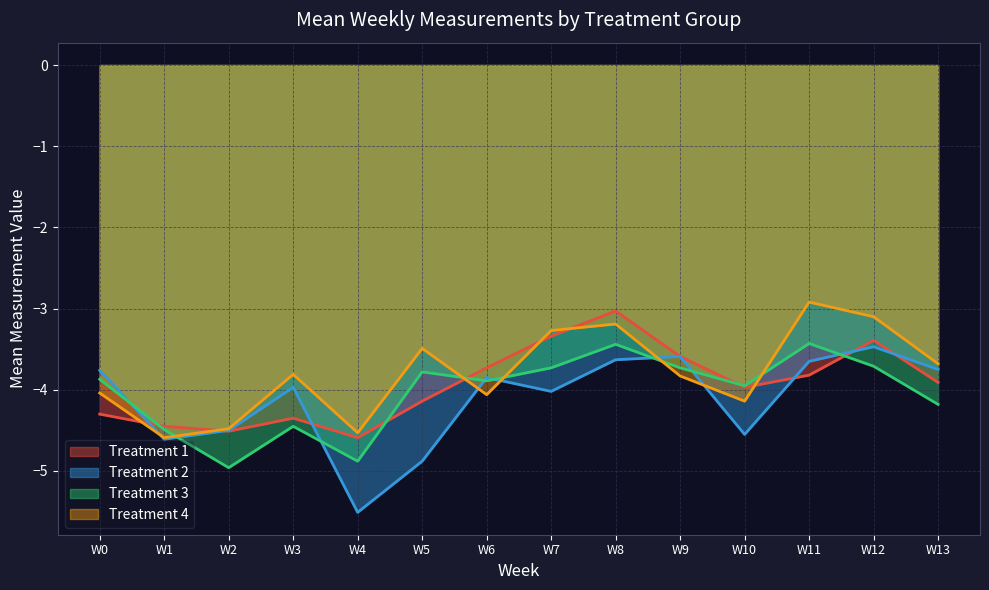

Is the value of Treatment 4 at W12 greater than the value of Treatment 2 at W4?

Yes